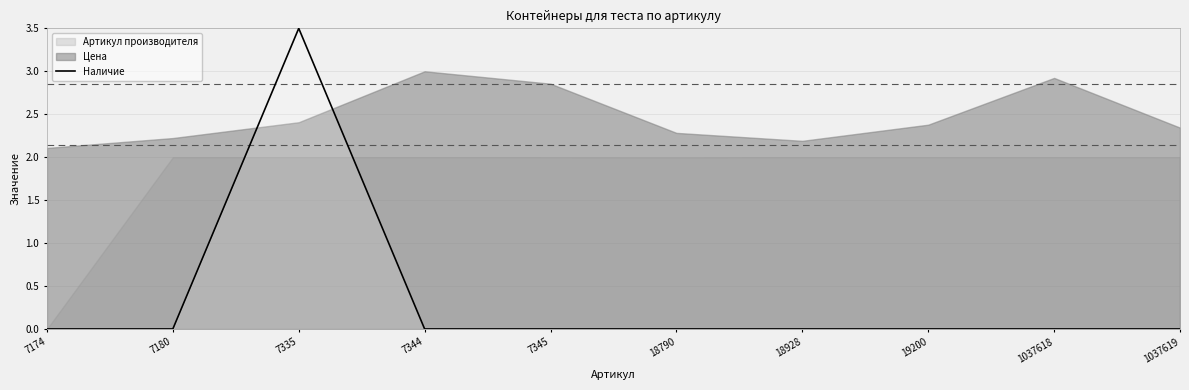

The value of Наличие at 1037618 is 0.0. True or false?

True